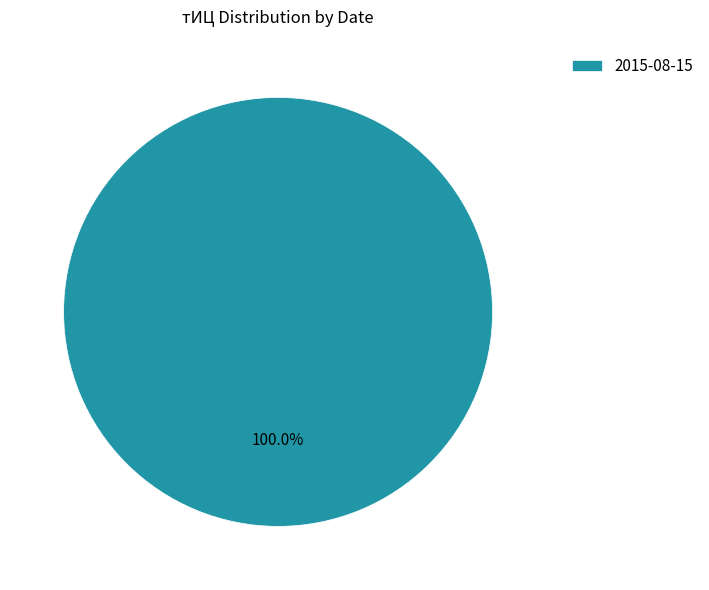

What is the majority slice?

2015-08-15